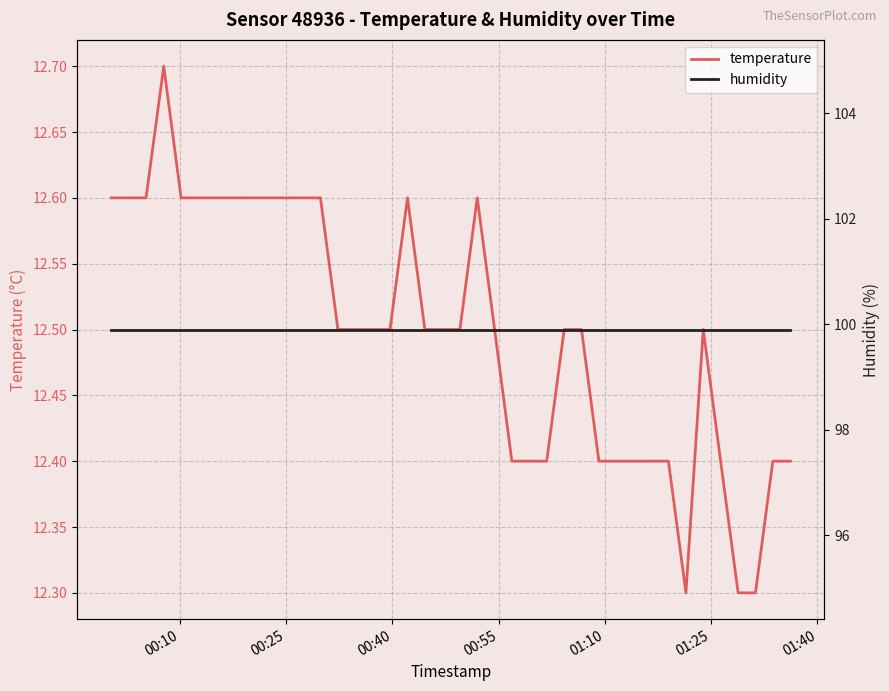

What is the lowest value of the temperature series?

12.3